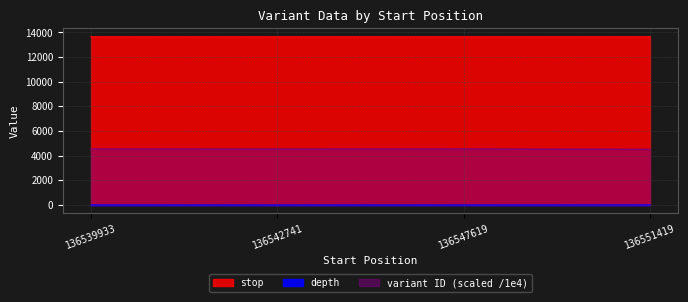

What are all the series names shown in the legend?

stop, depth, variant ID